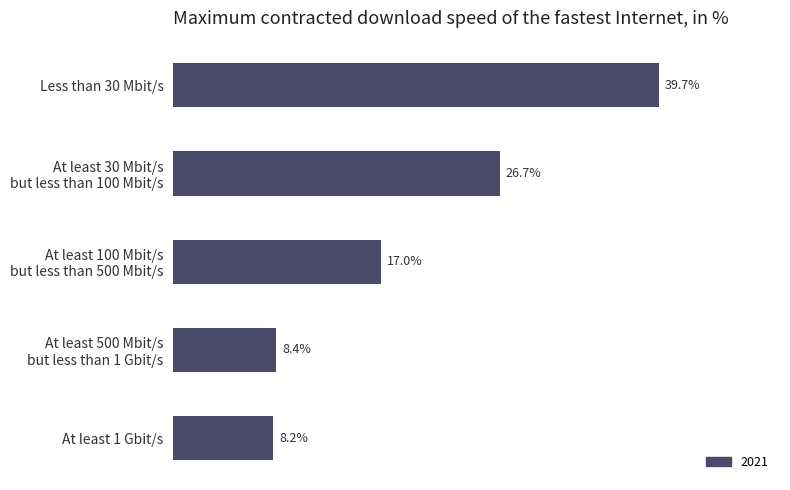

What is the label of the 1st bar from the top?

Less than 30 Mbit/s